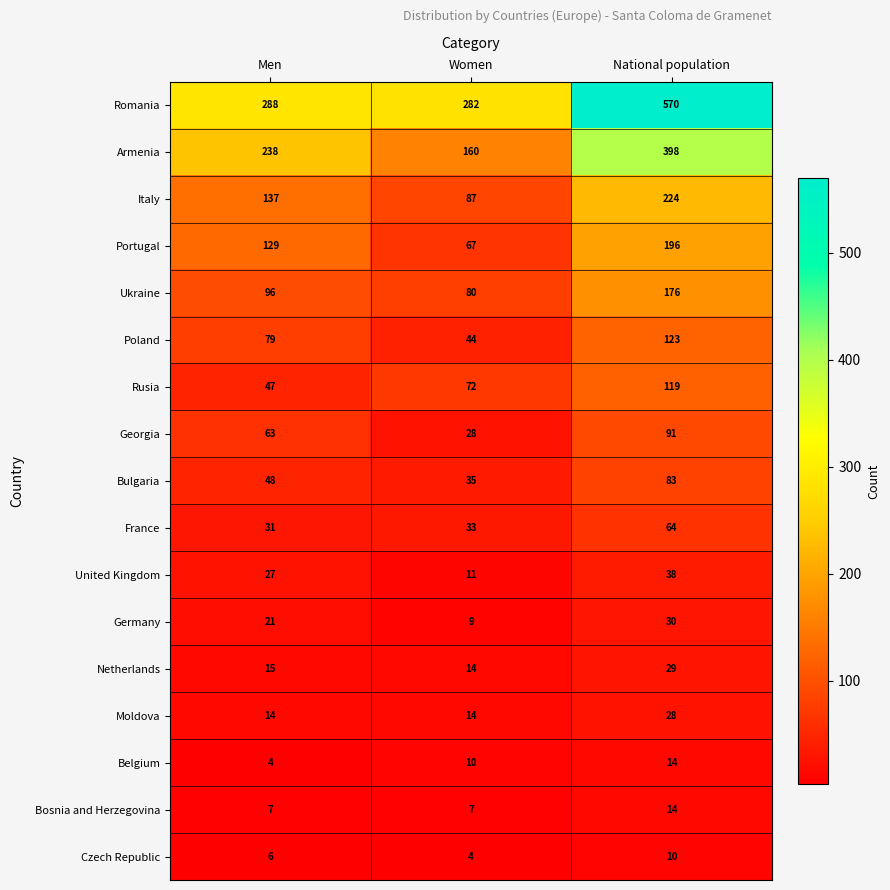

Which series has the largest total across all categories?

Romania